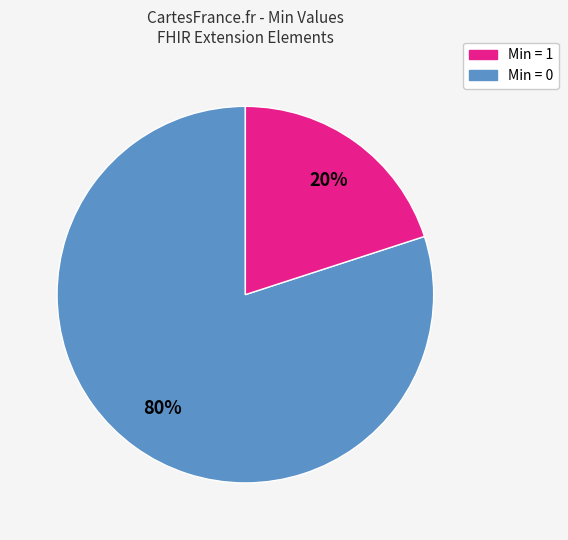

To the nearest percent, what is the average slice percentage?

50%